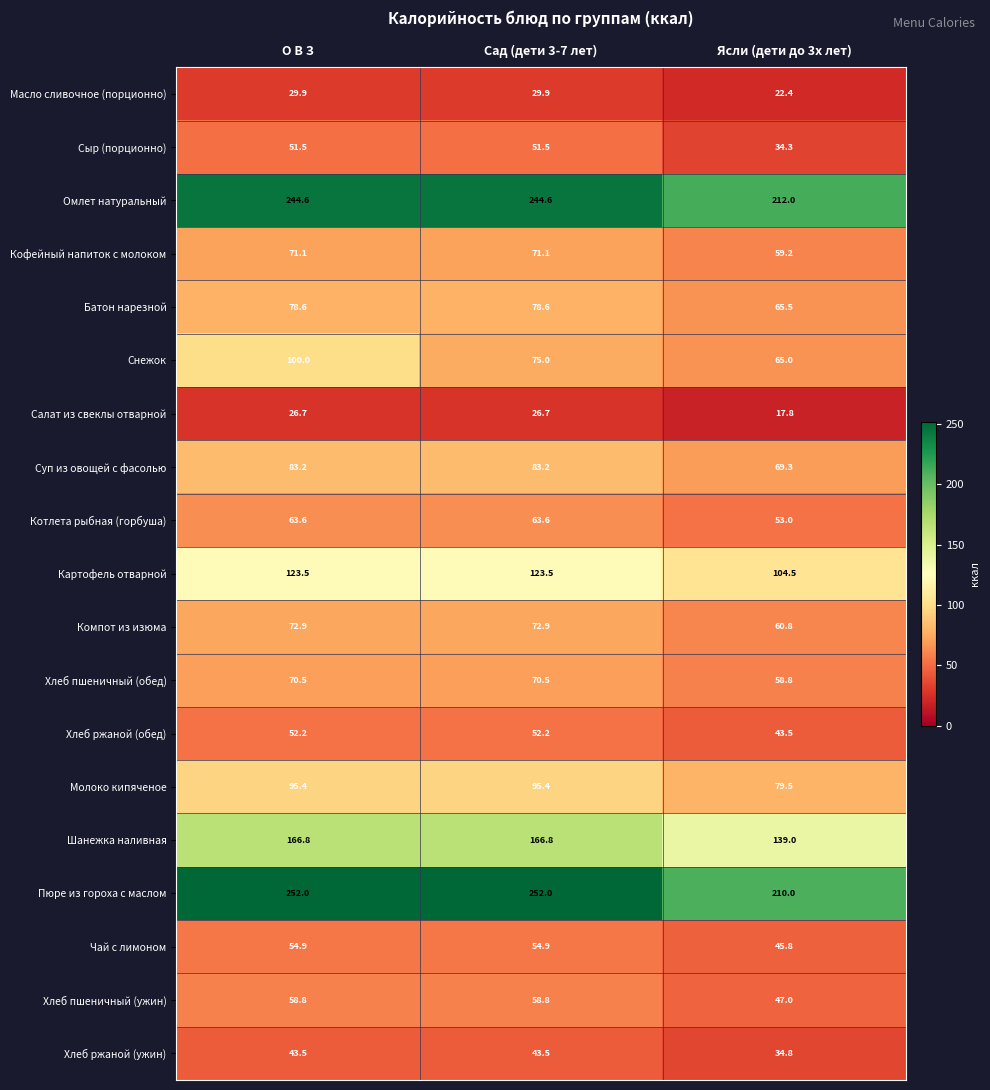

Which series has the largest total across all categories?

Пюре из гороха с маслом